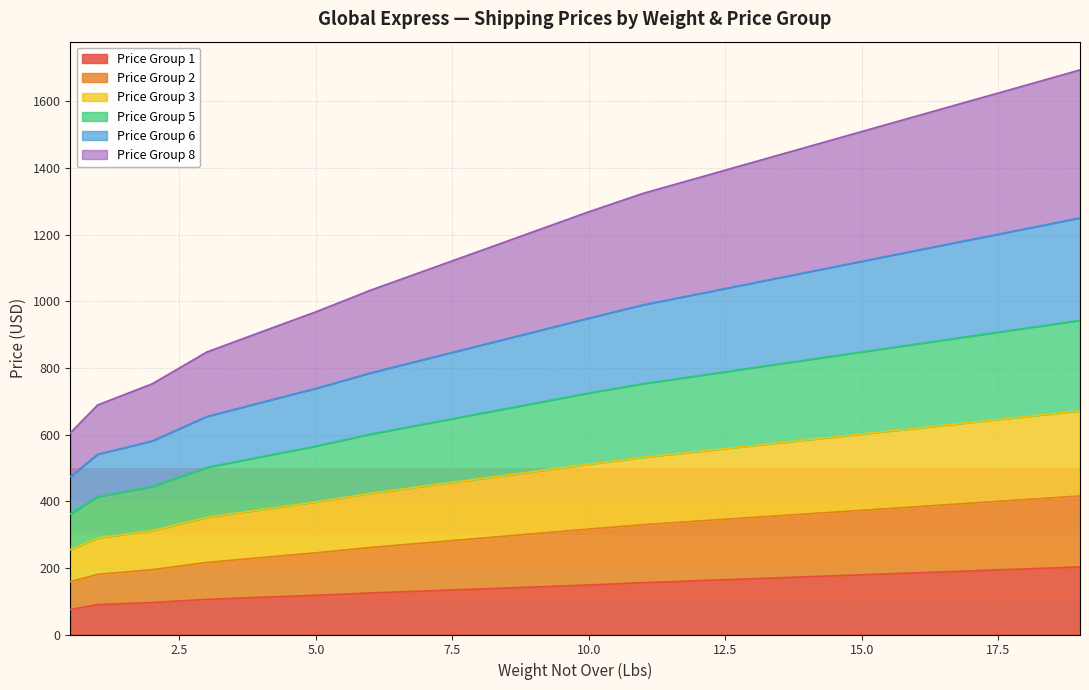

What is the maximum value for Price Group 1?

202.8